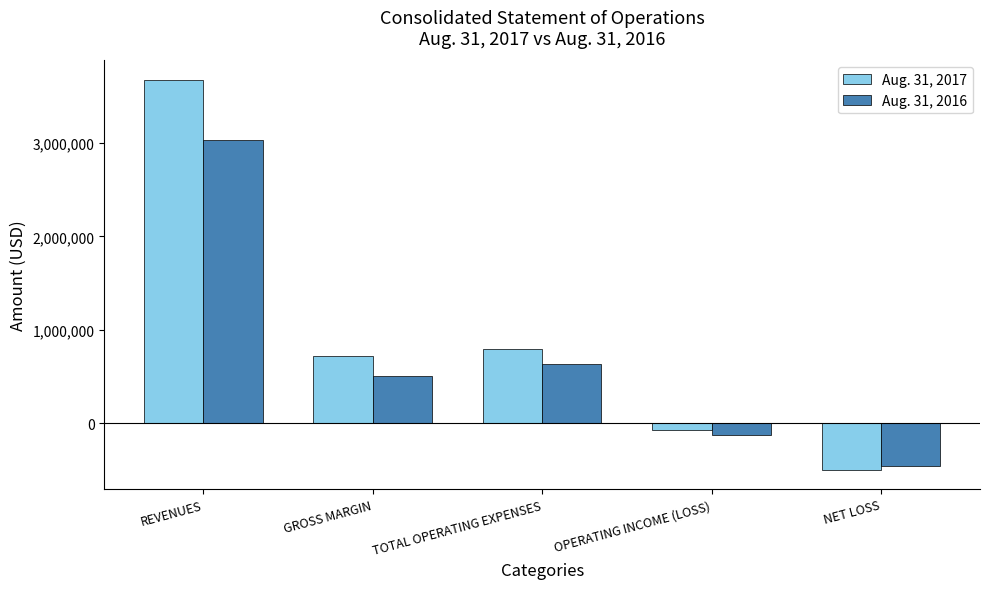

At which category is the sum across all series the highest?

REVENUES